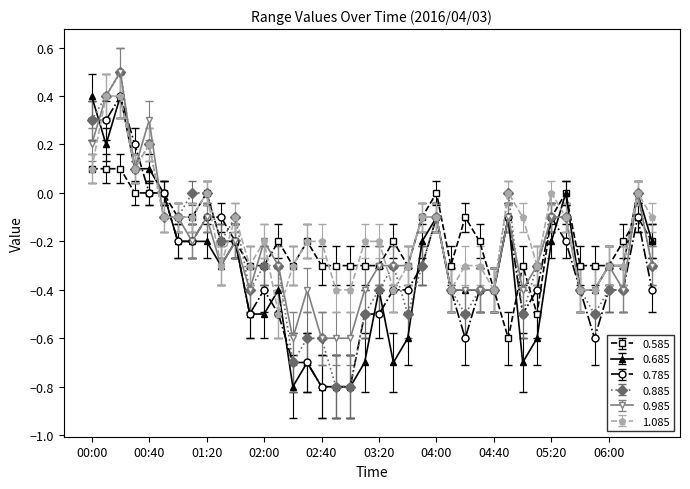

What is the value of the 0.885 point at the 6th from the left?

-0.1